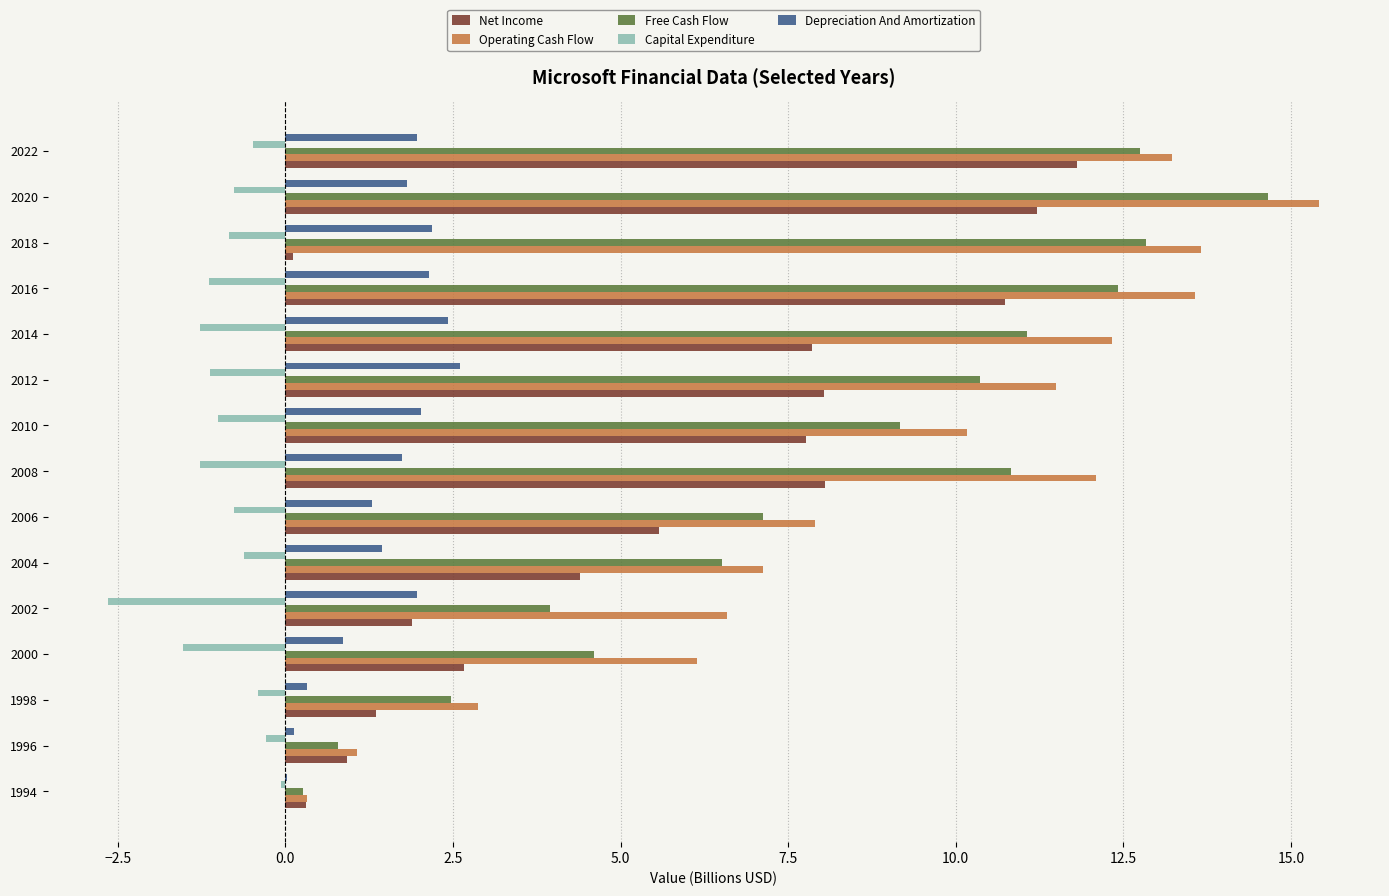

At which label does Net Income reach its peak?

2022